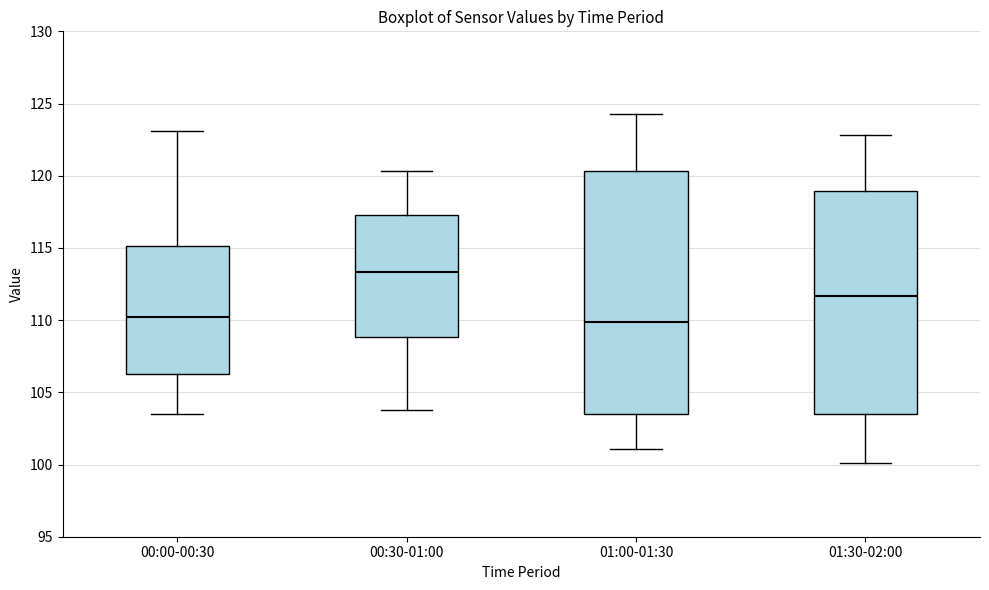

Comparing the boxes themselves (not the whiskers), which one is the tallest?

01:00-01:30